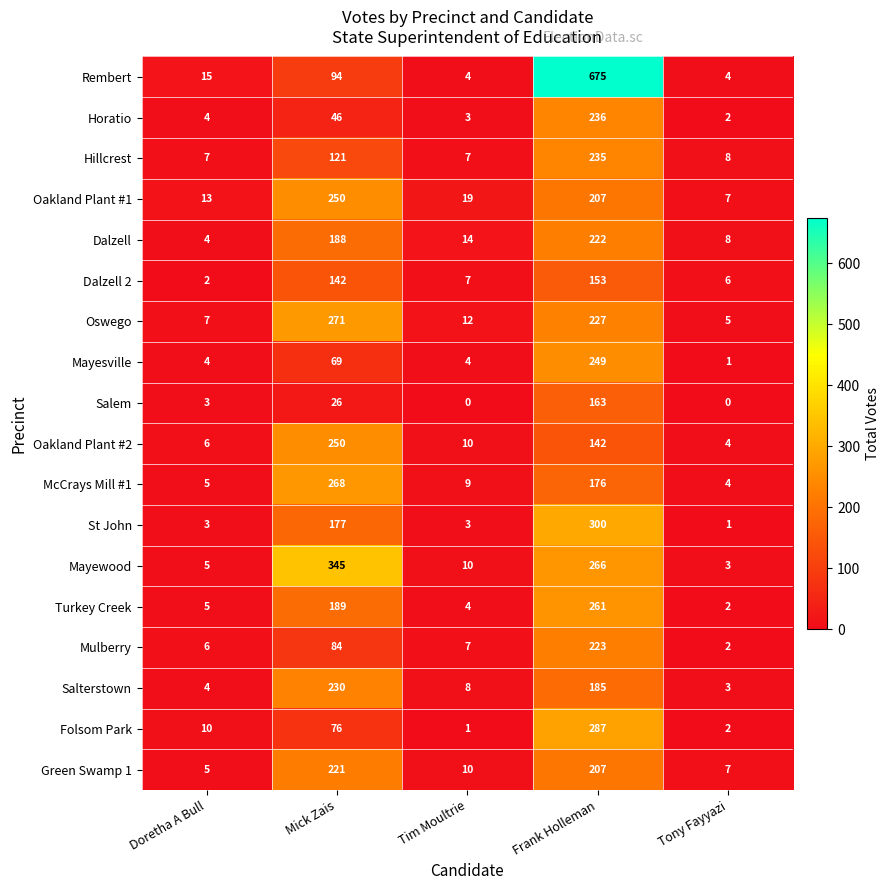

True or false: Horatio has a value of 4 at Doretha A Bull.

True